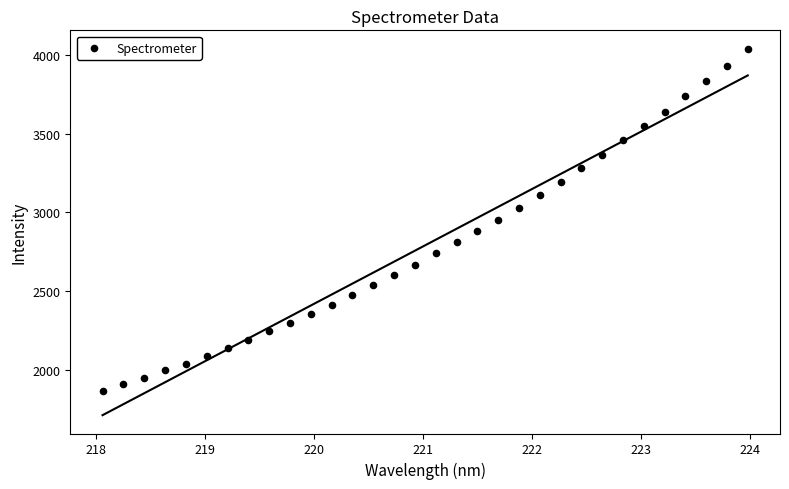

What is the range of Y values (max minus min)?

2170.7